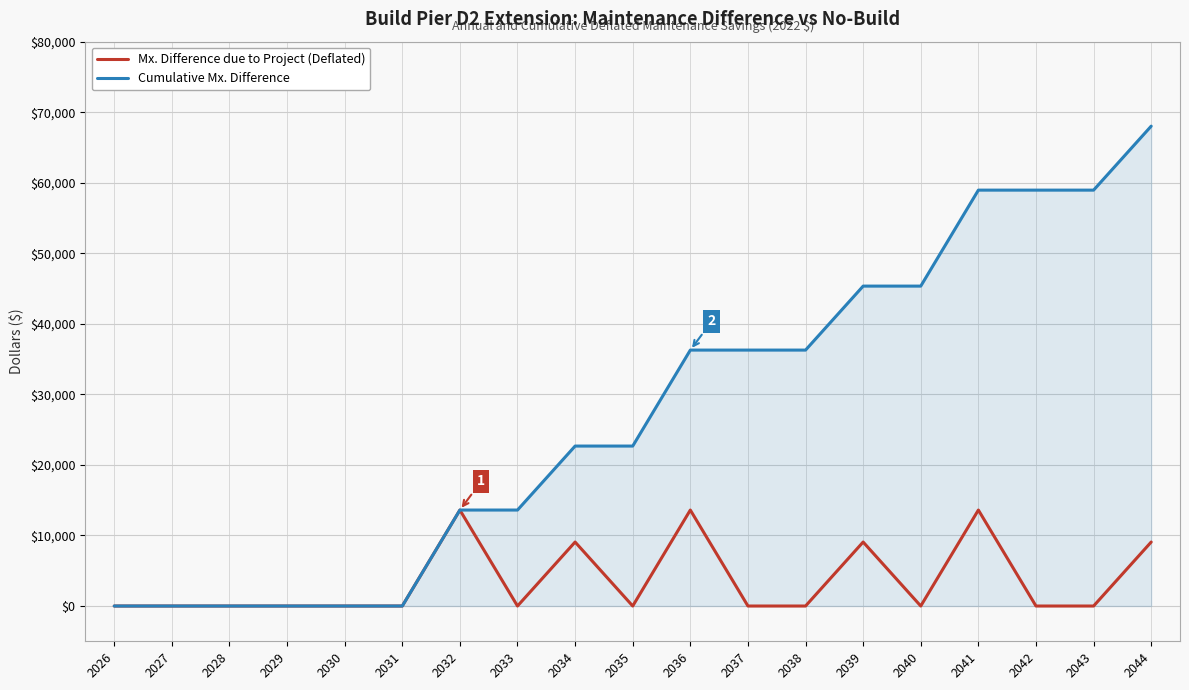

What is the highest value of the Mx. Difference due to Project (Deflated) series?

13605